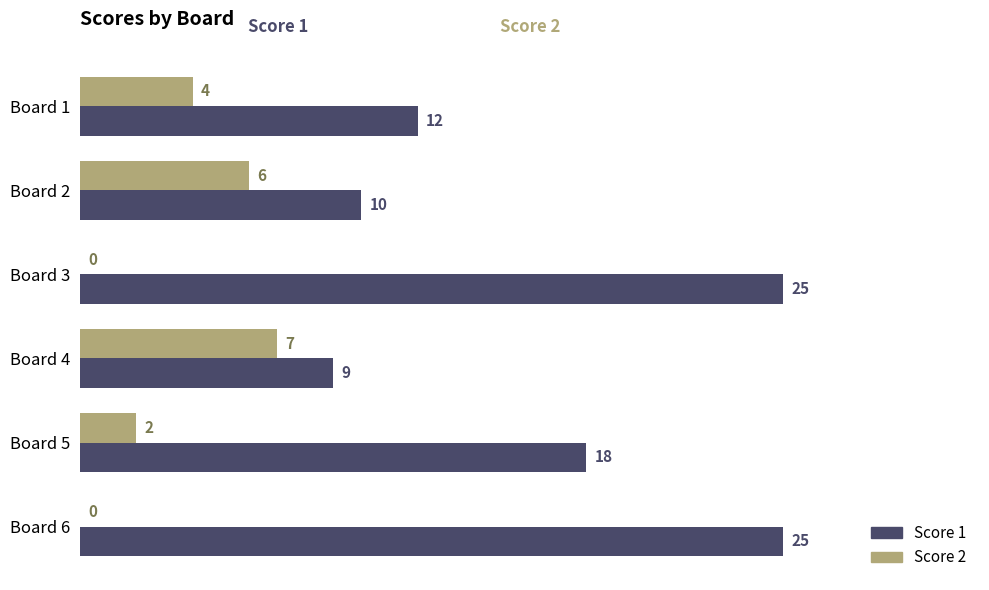

At which label is Score 1 closest to 17?

Board 5